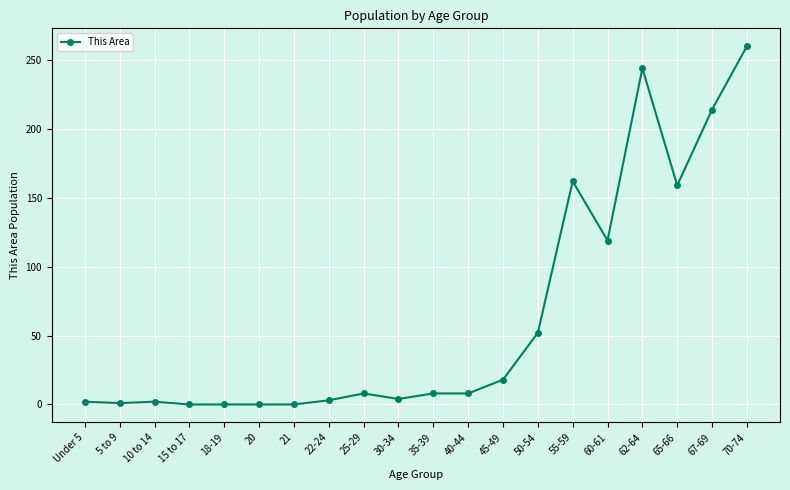

How many data points are less than 8?

9